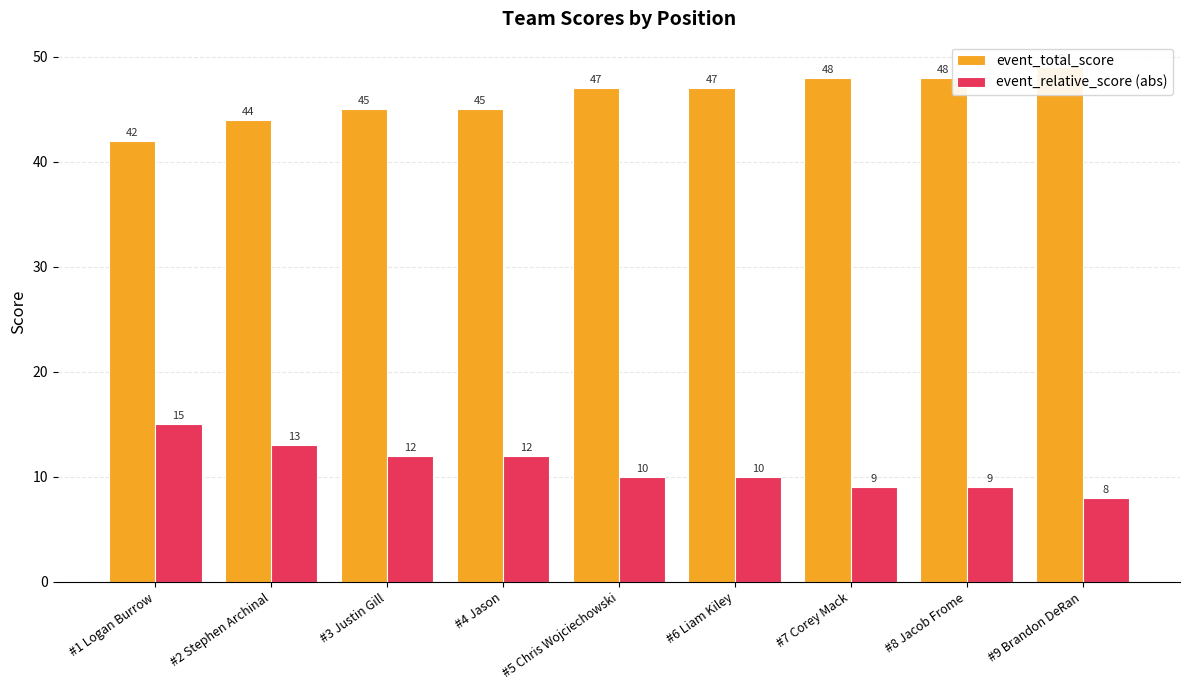

What value does the event_relative_score (abs) series have at #7 Corey Mack?

9